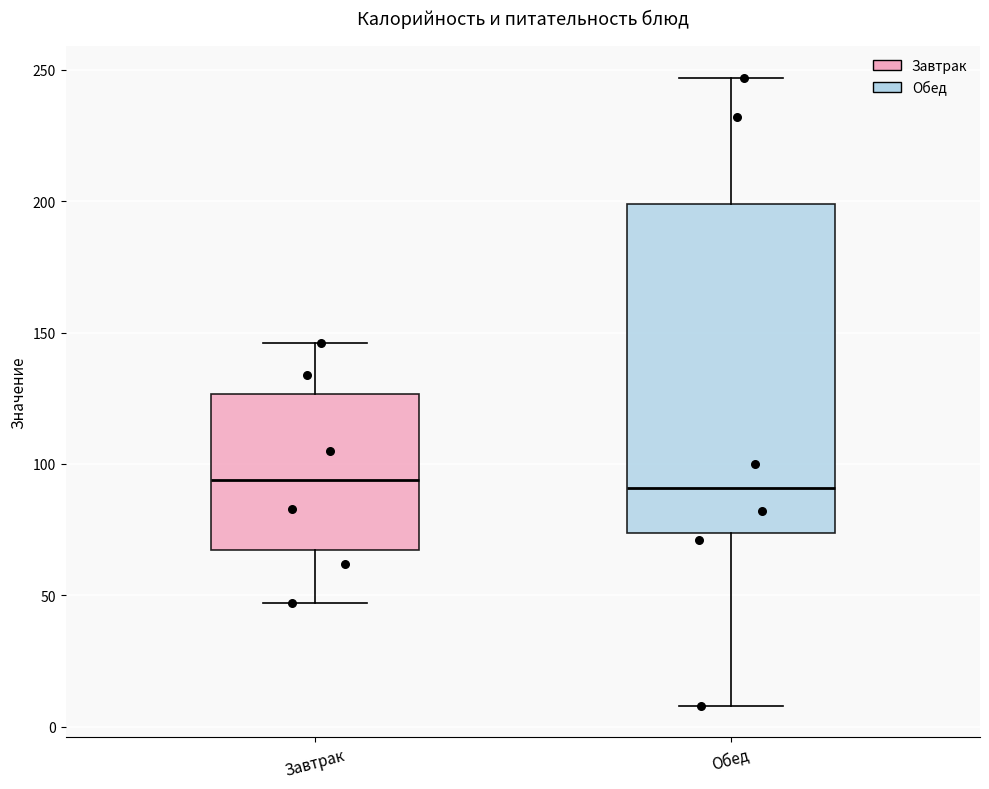

Reading left to right, transcribe this box plot: for each box, give where its median line is, the range the box spans, and where its two whiskers end, as read against the y-axis. The values are not printed on the chart, so give them approximately, as read against the axis.

Завтрак: median 95, box 65 to 125, whiskers 45 to 145
Обед: median 90, box 75 to 200, whiskers 10 to 245